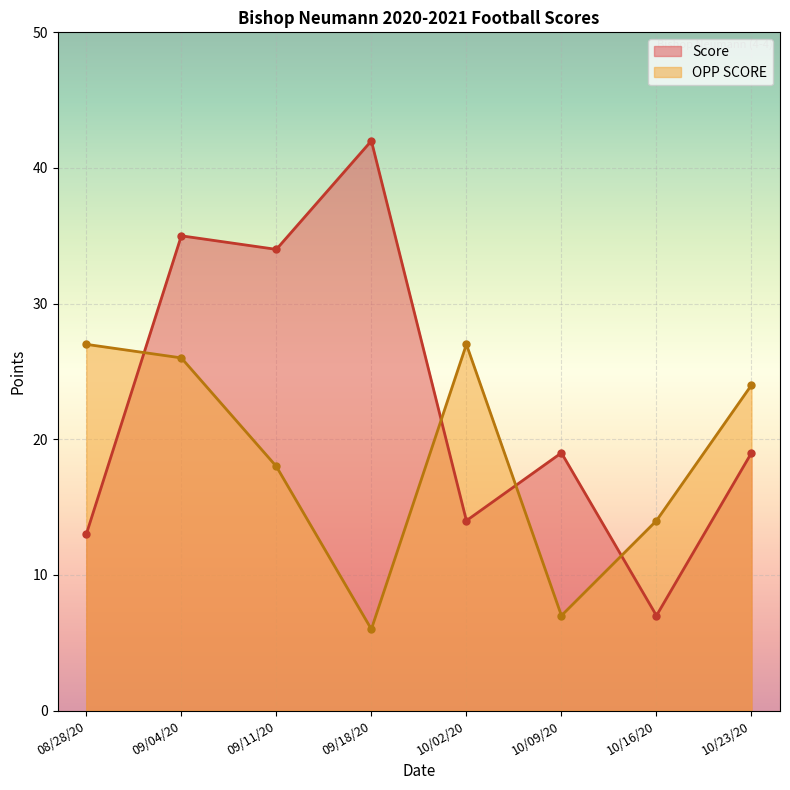

Which category has the lowest value across all series?

09/18/20